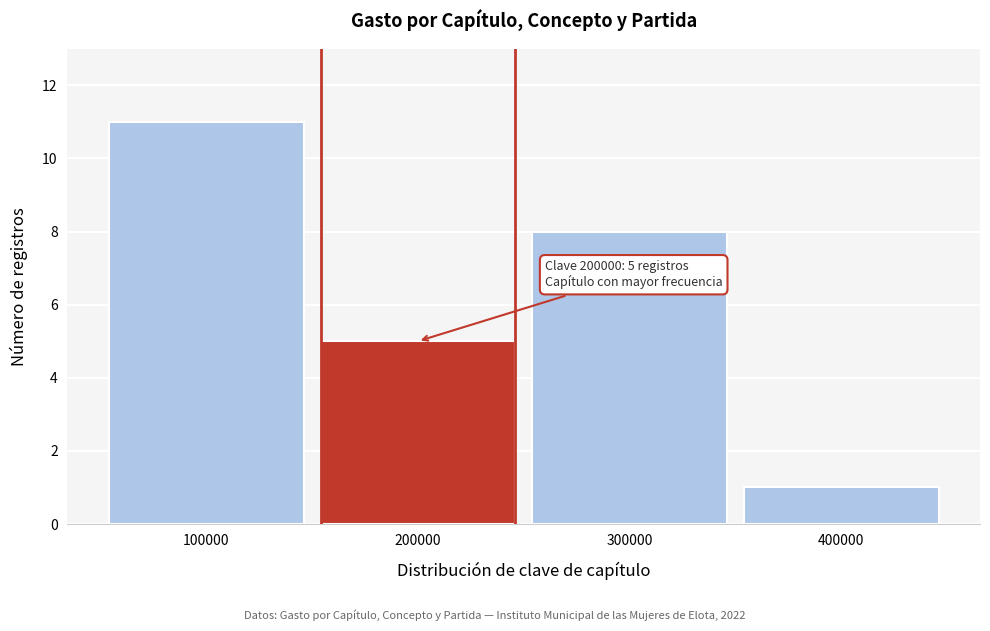

Reading right to left, transcribe all the data shown in this chart.

1	8	5	11